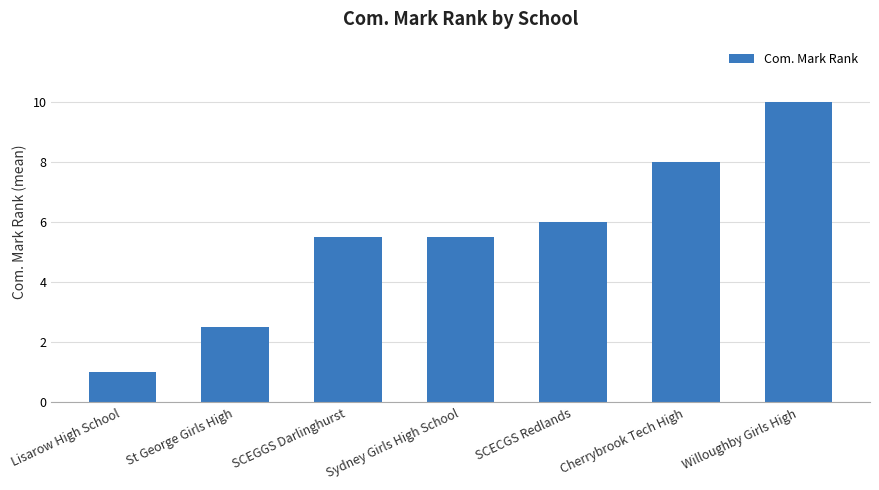

How many values are below 5?

2